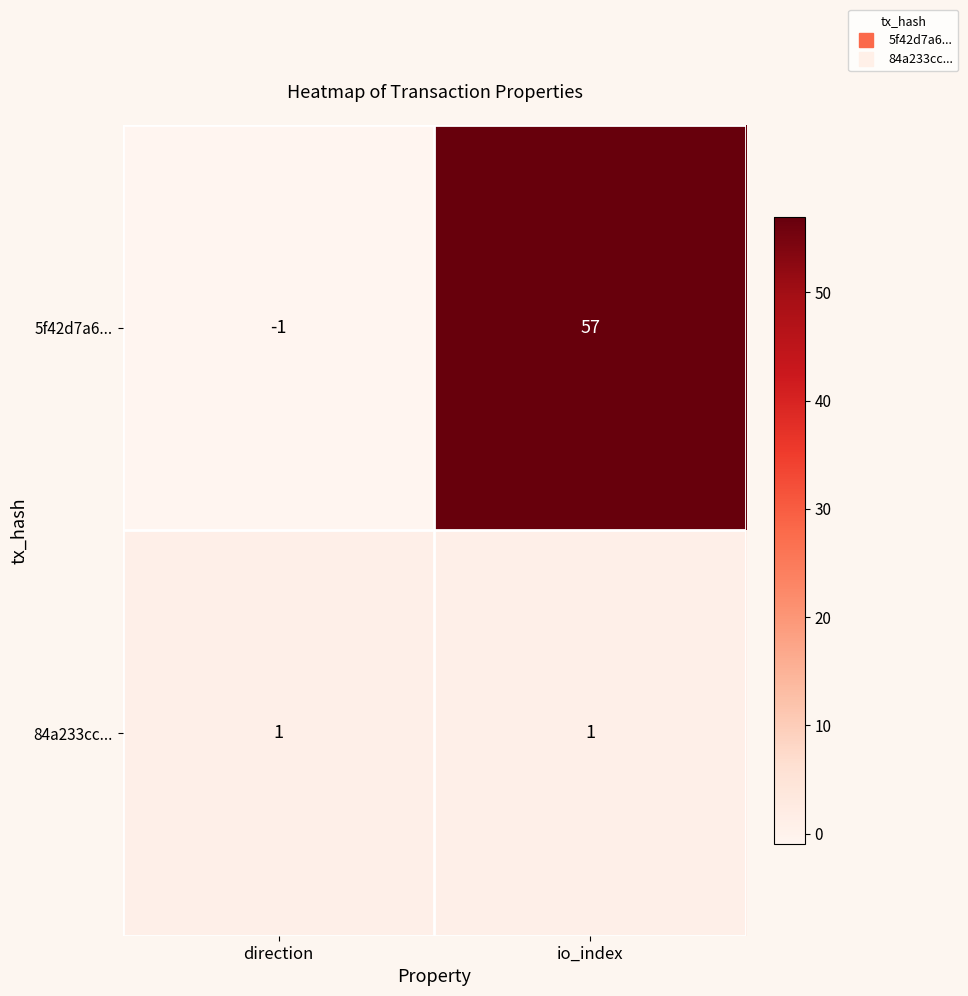

At which category is the sum across all series the highest?

io_index